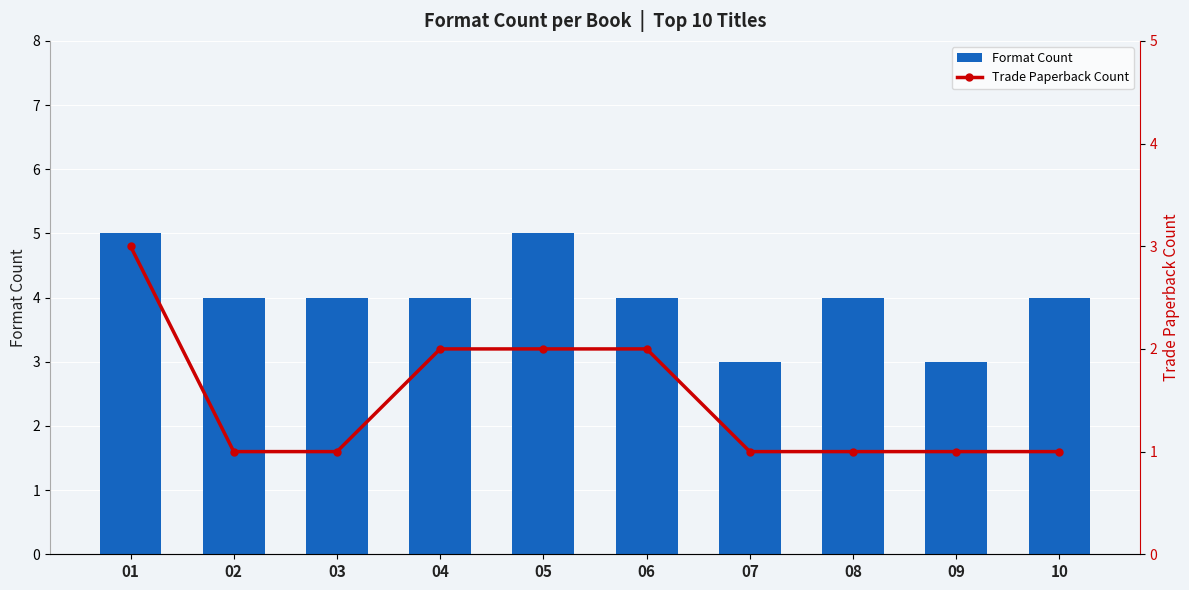

What is the difference between the Format Count values at 01 and 02?

1